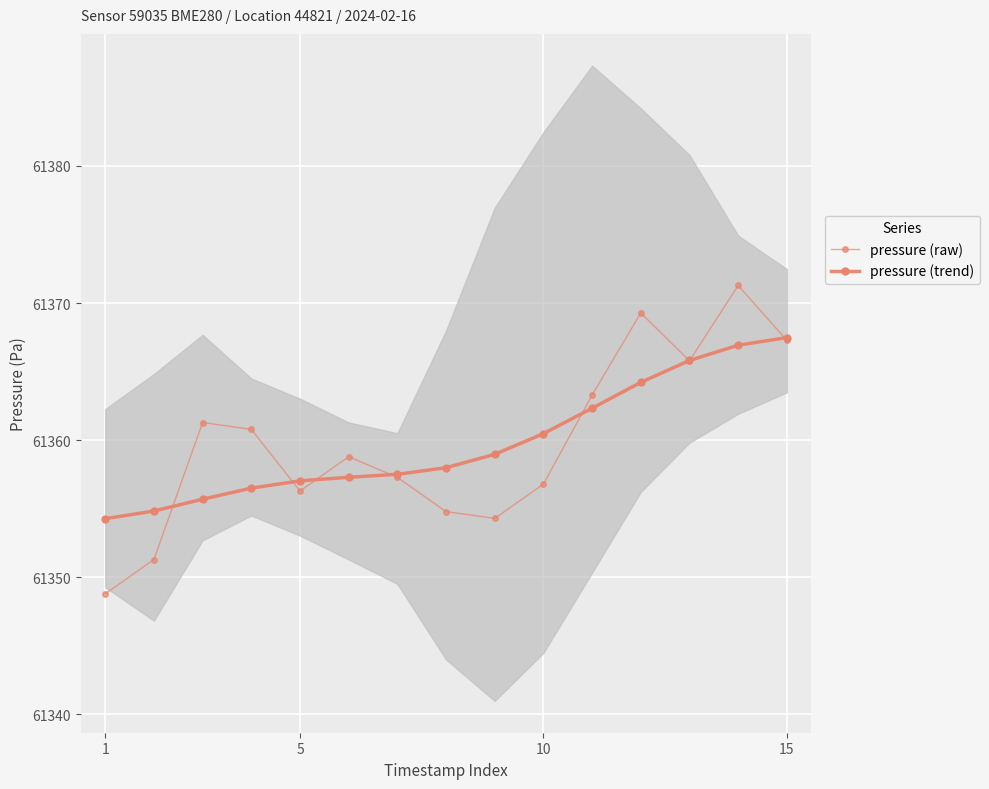

What is the difference between the maximum and minimum values in the pressure (raw) series?

22.5